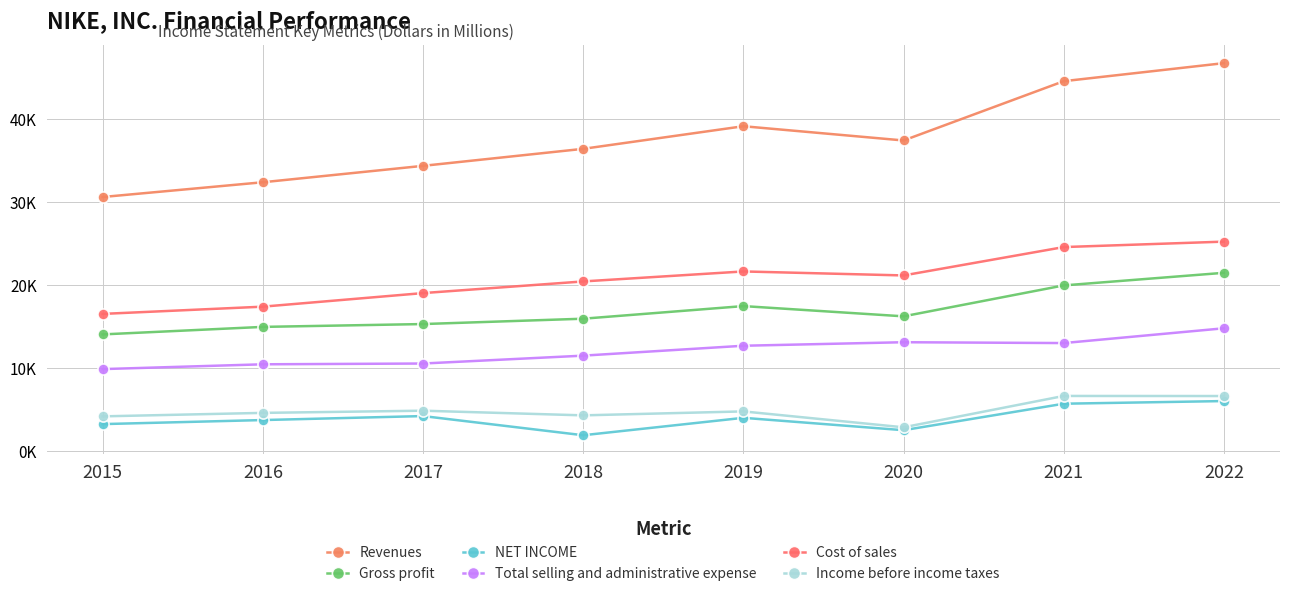

Reading left to right, what are all the values shown in this chart?

Revenues: 2015=30601	2016=32376	2017=34350	2018=36397	2019=39117	2020=37403	2021=44538	2022=46710
Gross profit: 2015=14067	2016=14971	2017=15312	2018=15956	2019=17474	2020=16241	2021=19962	2022=21479
NET INCOME: 2015=3273	2016=3760	2017=4240	2018=1933	2019=4029	2020=2539	2021=5727	2022=6046
Total selling and administrative expense: 2015=9892	2016=10469	2017=10563	2018=11511	2019=12702	2020=13126	2021=13025	2022=14804
Cost of sales: 2015=16534	2016=17405	2017=19038	2018=20441	2019=21643	2020=21162	2021=24576	2022=25231
Income before income taxes: 2015=4205	2016=4623	2017=4886	2018=4325	2019=4801	2020=2887	2021=6661	2022=6651